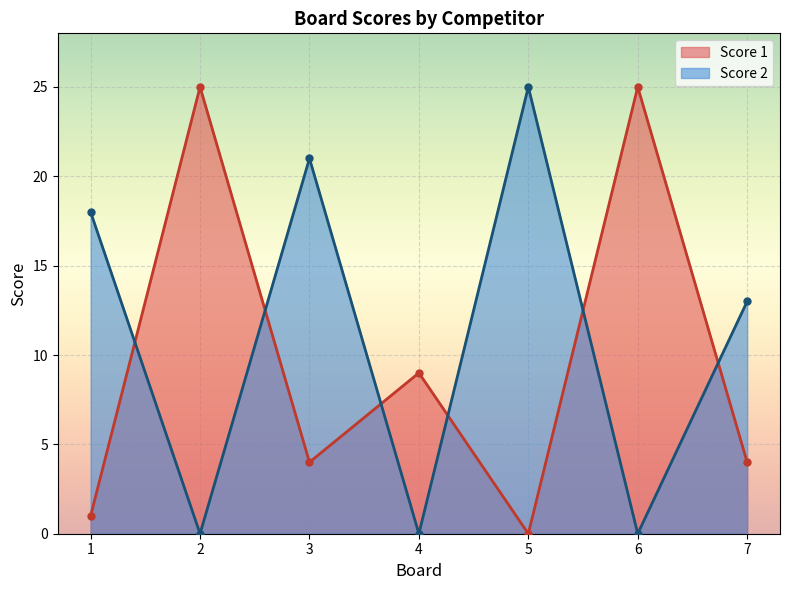

What is the sum of all Score 1 values?

68